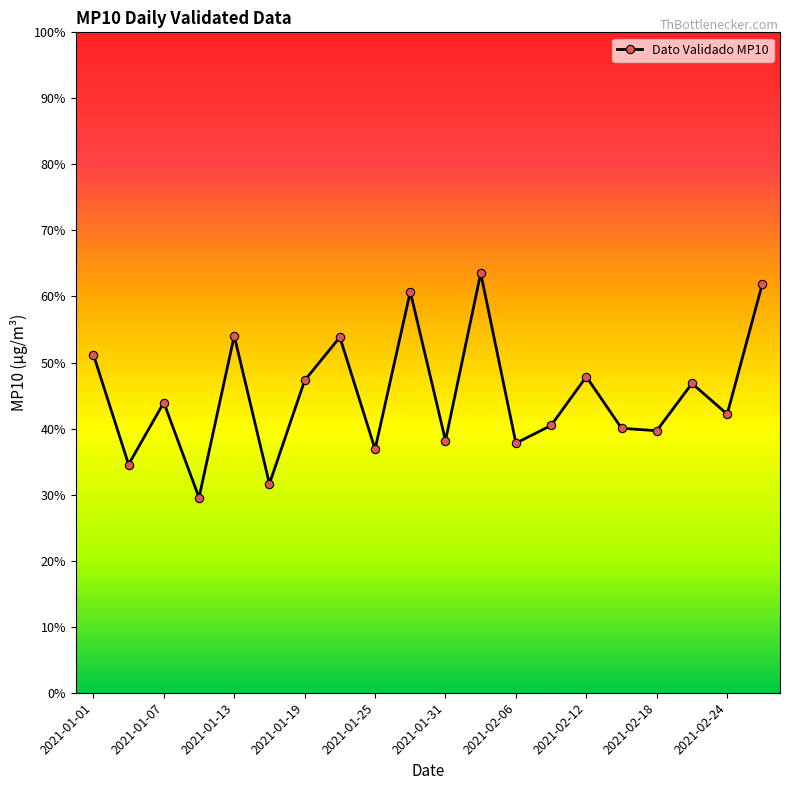

What is the difference between the maximum and minimum values?

34.0